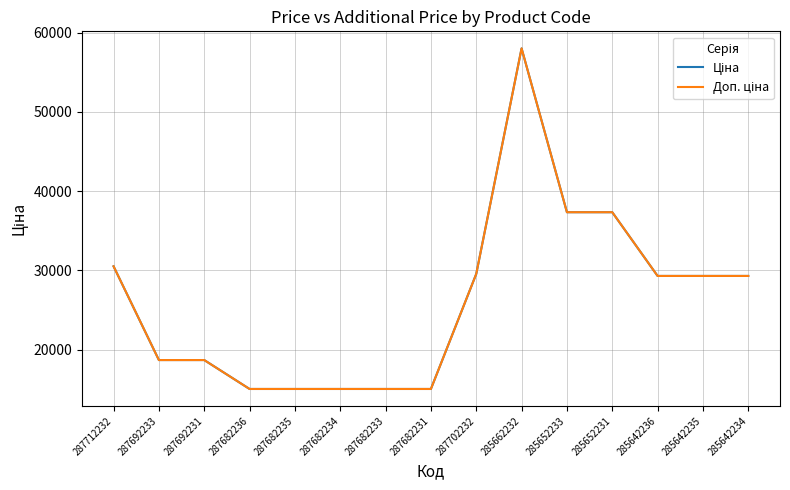

Which series changed the most between 285662232 and 285642234?

Ціна